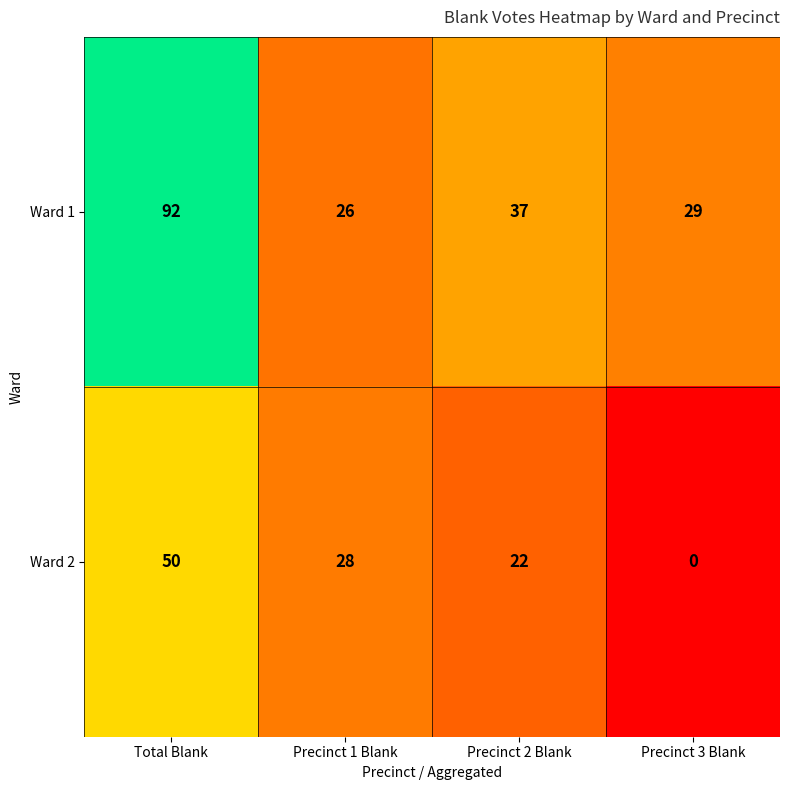

What is the difference between the highest and lowest values at Total Blank?

42